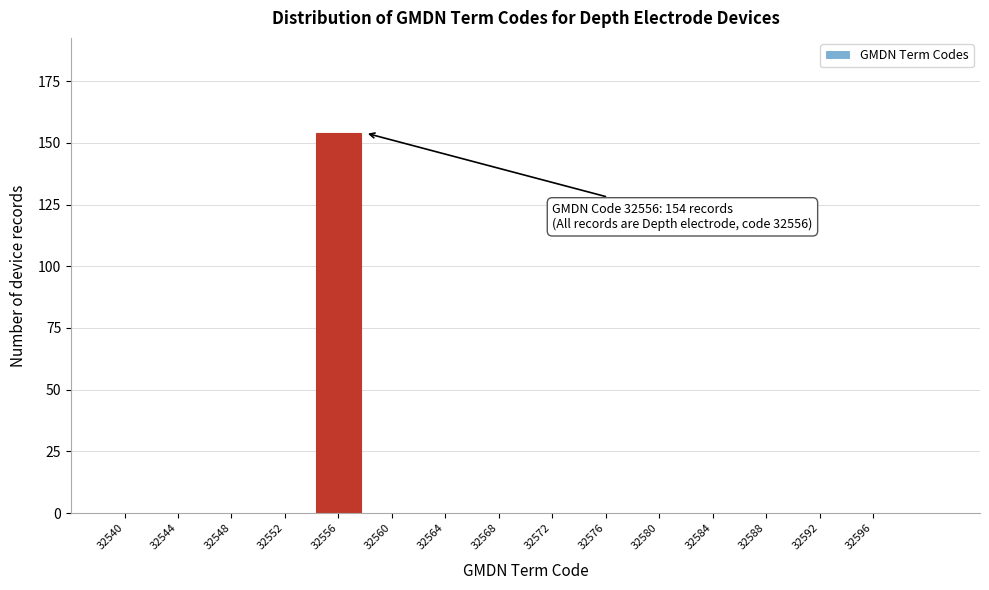

Reading left to right, list all the values displayed in this chart.

32540=0	32544=0	32548=0	32552=0	32556=154	32560=0	32564=0	32568=0	32572=0	32576=0	32580=0	32584=0	32588=0	32592=0	32596=0